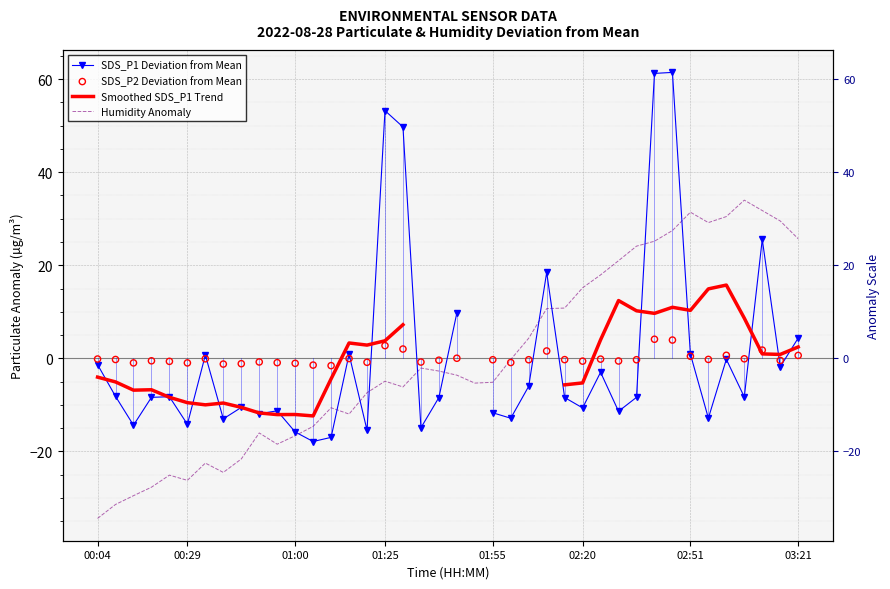

Is the value of SDS_P1 Deviation from Mean at 28 greater than the value of Humidity Anomaly at 00:04?

Yes